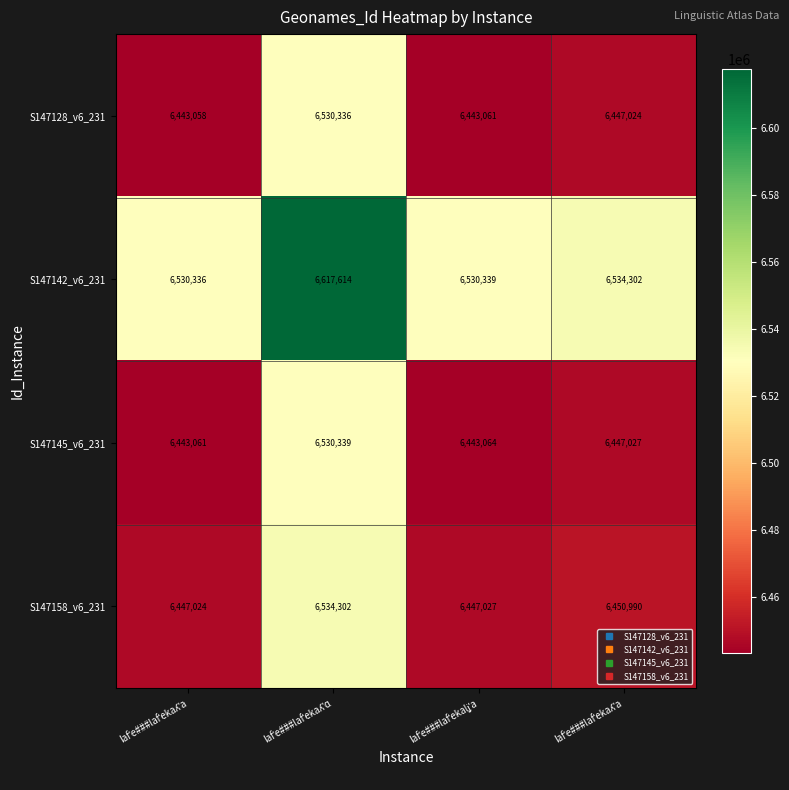

How many series are shown in this chart?

4